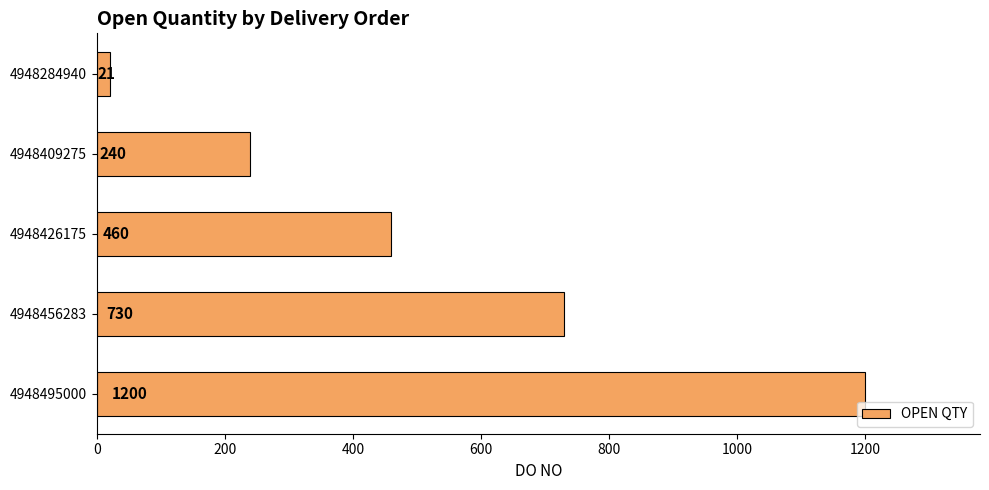

How many data points are less than 460?

2